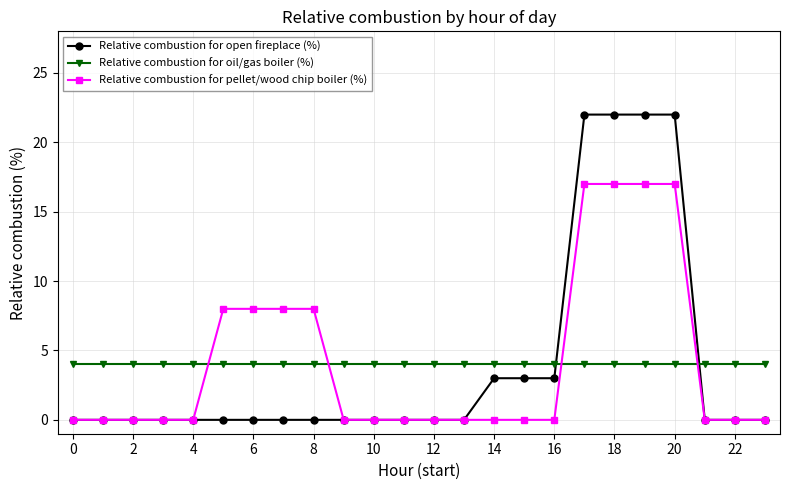

What is the greatest value displayed?

22